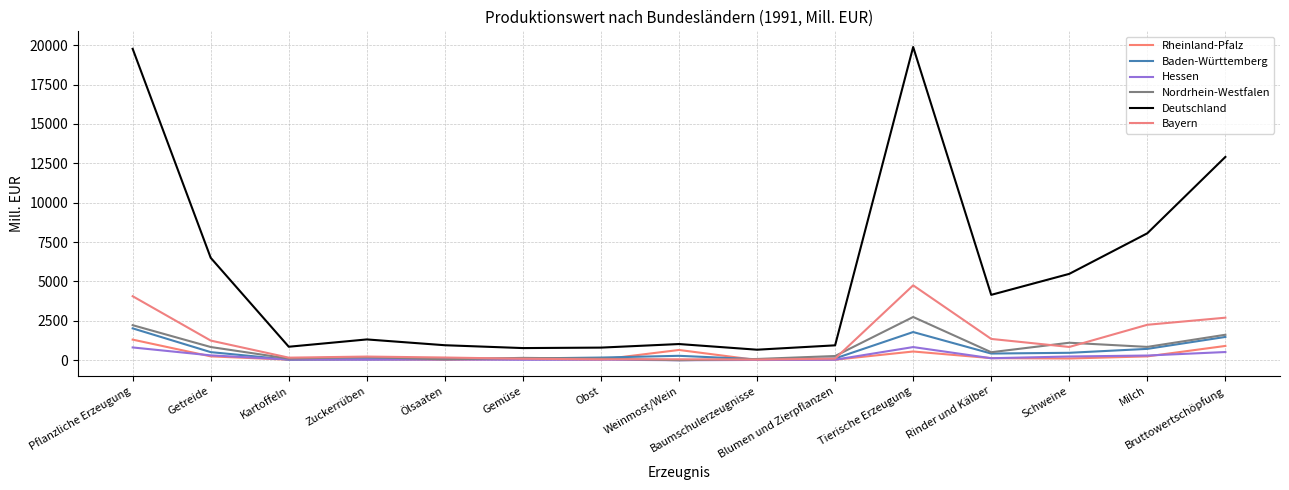

What is the total value across all series at Milch?

12422